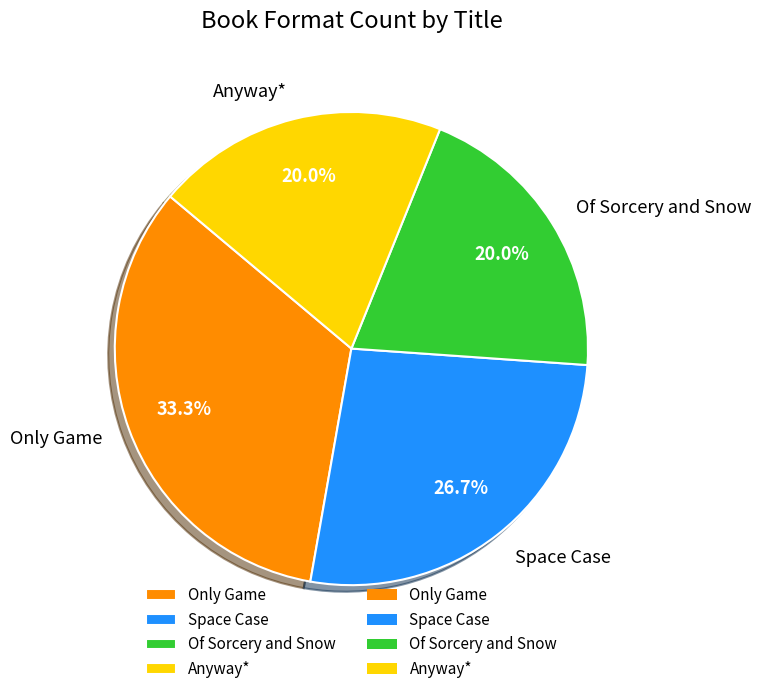

Is there any slice that represents more than half of the pie?

No